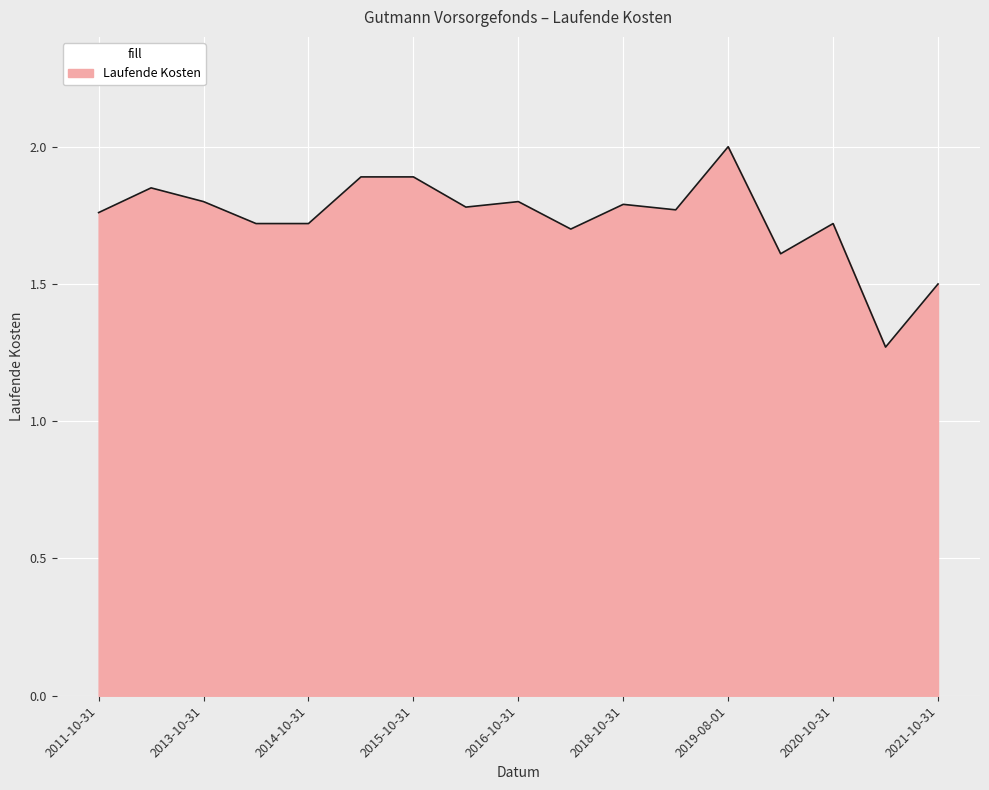

What is the maximum value shown in the chart?

2.0